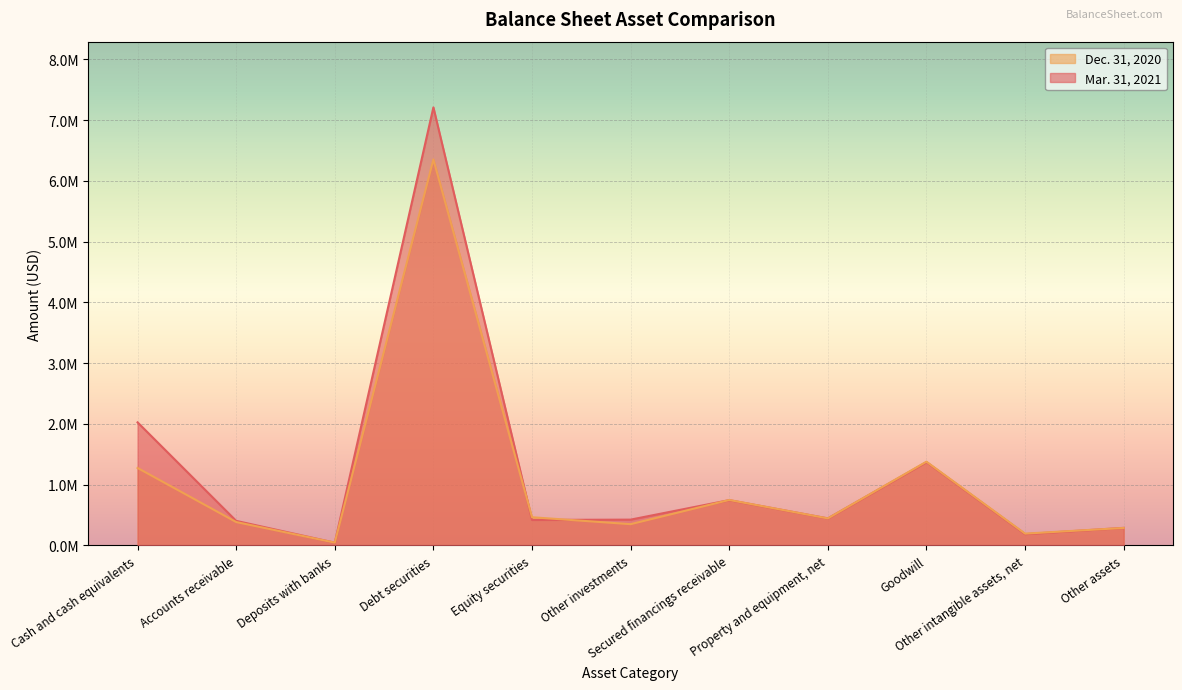

Is it true that Mar. 31, 2021 equals 11005771 at Debt securities?

False